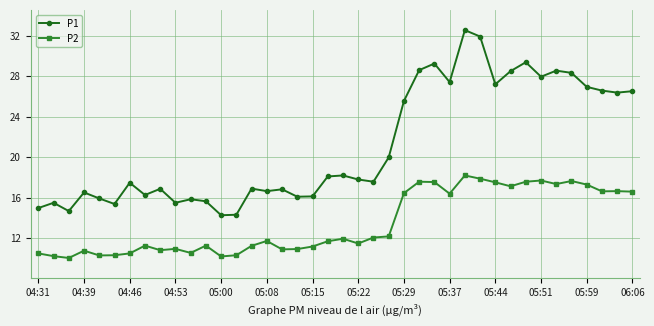

How many lines are shown in the chart?

2